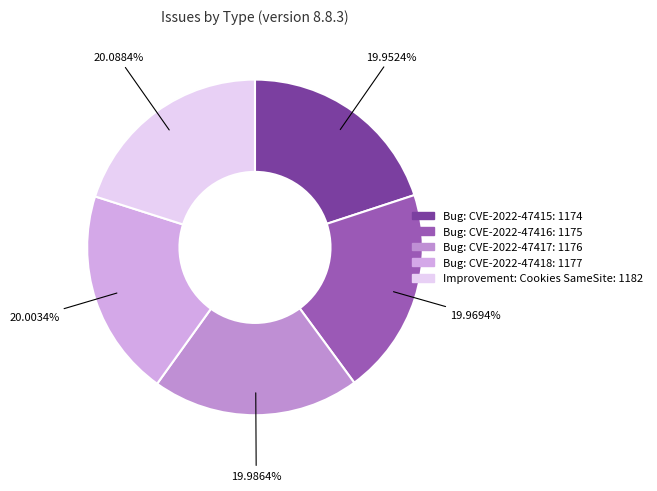

Approximately how many times larger is the value at Bug: CVE-2022-47418 compared to Bug: CVE-2022-47415?

1.0